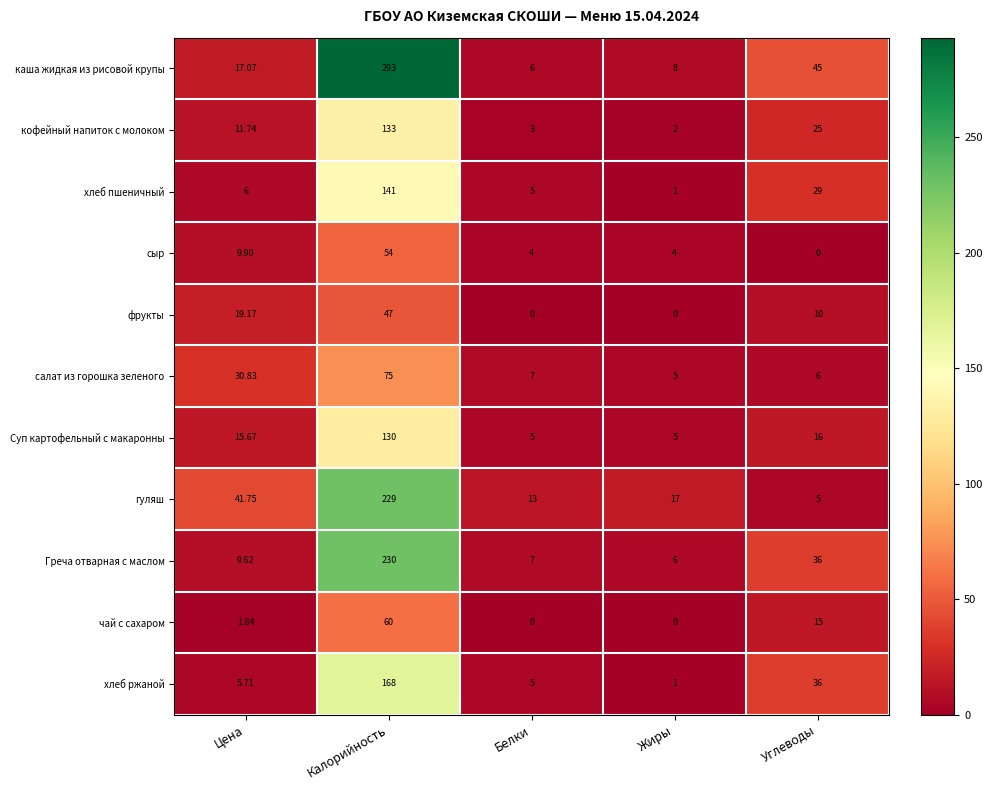

Rank the series by their maximum value, from lowest to highest.

фрукты, сыр, чай с сахаром, салат из горошка зеленого, Суп картофельный с макаронны, кофейный напиток с молоком, хлеб пшеничный, хлеб ржаной, гуляш, Греча отварная с маслом, каша жидкая из рисовой крупы